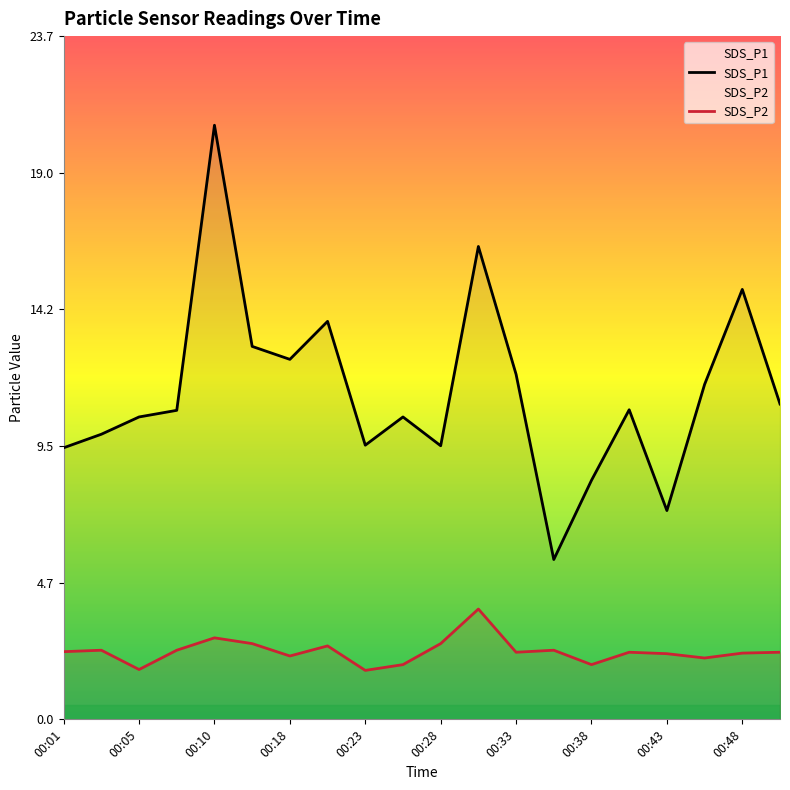

Rank the categories by SDS_P2 value from highest to lowest.

00:31, 00:10, 00:13, 00:28, 00:21, 00:03, 00:08, 00:36, 00:01, 00:33, 00:40, 00:50, 00:48, 00:43, 00:18, 00:45, 00:26, 00:38, 00:05, 00:23